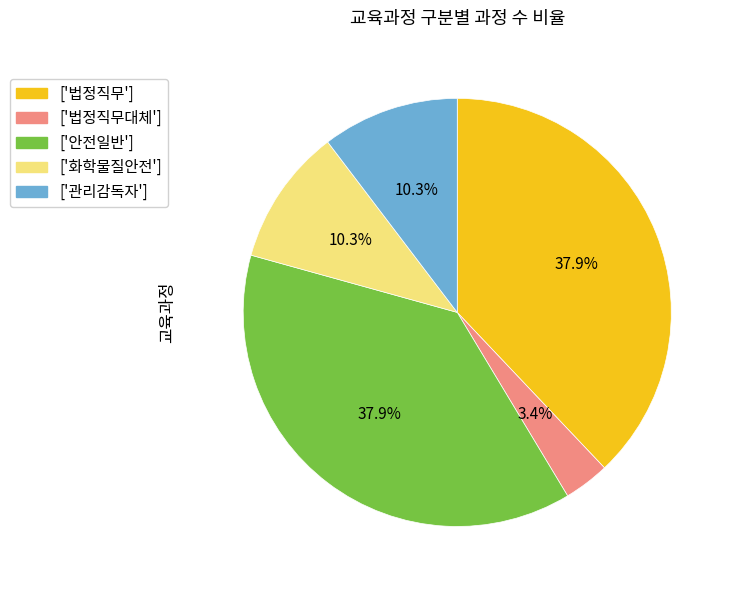

What percentage is NOT represented by ['화학물질안전']?

89.7%